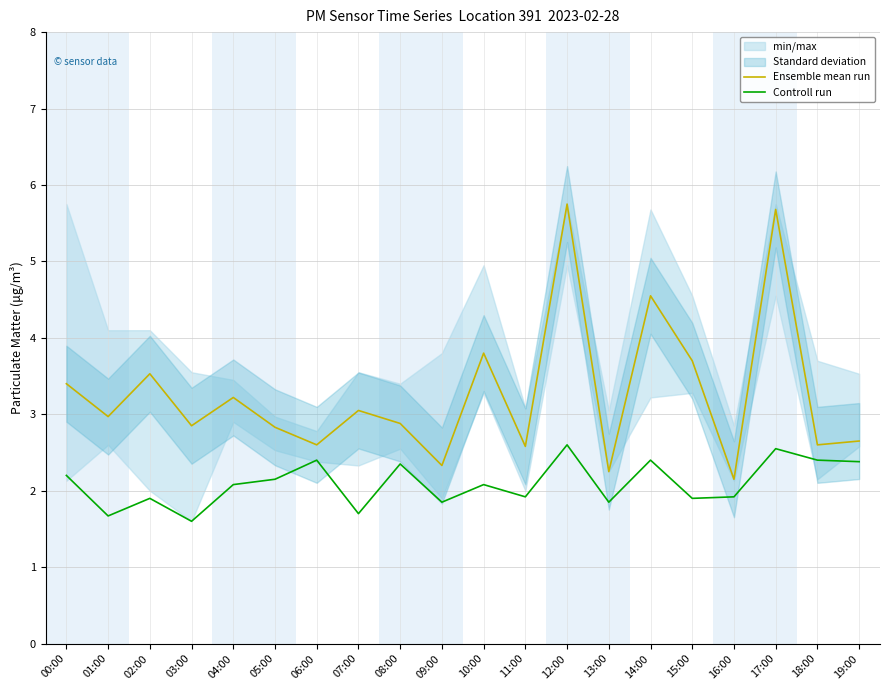

The Controll run series shows 0.9 at 18:00. True or false?

False